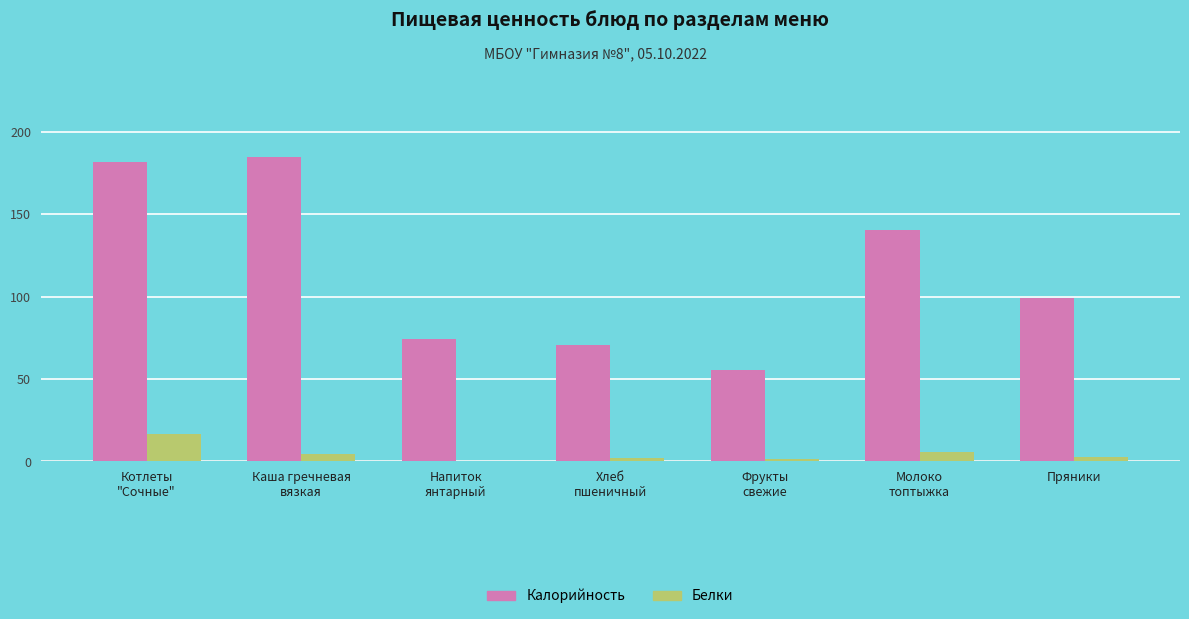

What is the maximum value for Белки?

16.7